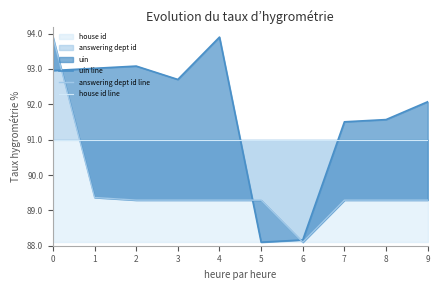

At 0, list the series in order from smallest to largest.

house id line, uin line, answering dept id line